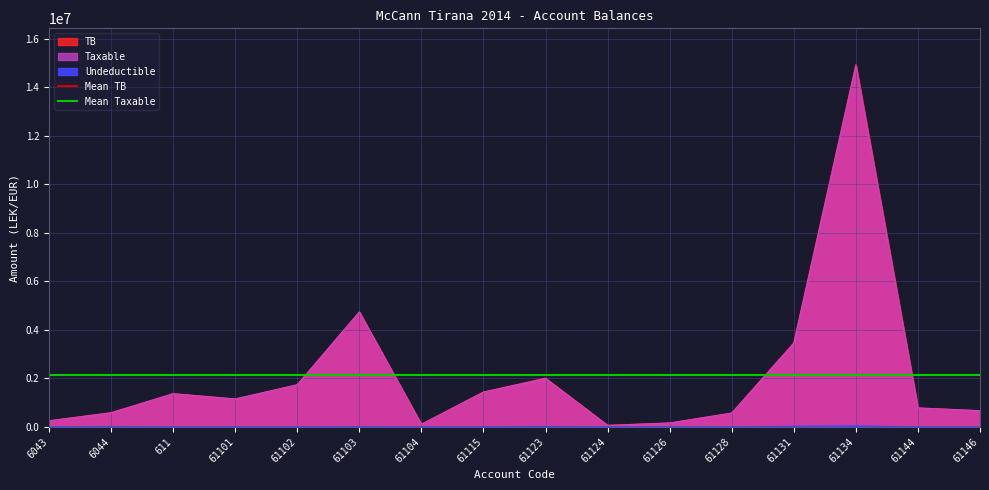

The Mean TB series shows 3721907.9 at 6044. True or false?

False